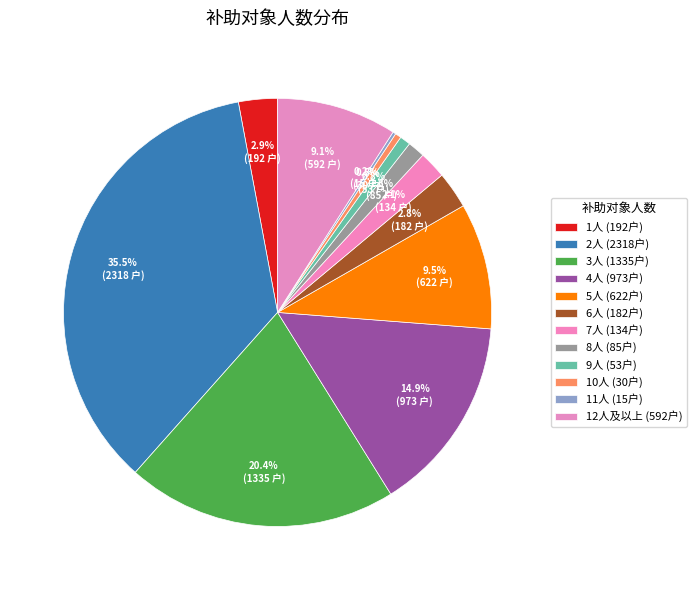

To the nearest percent, what is the average slice percentage?

8%